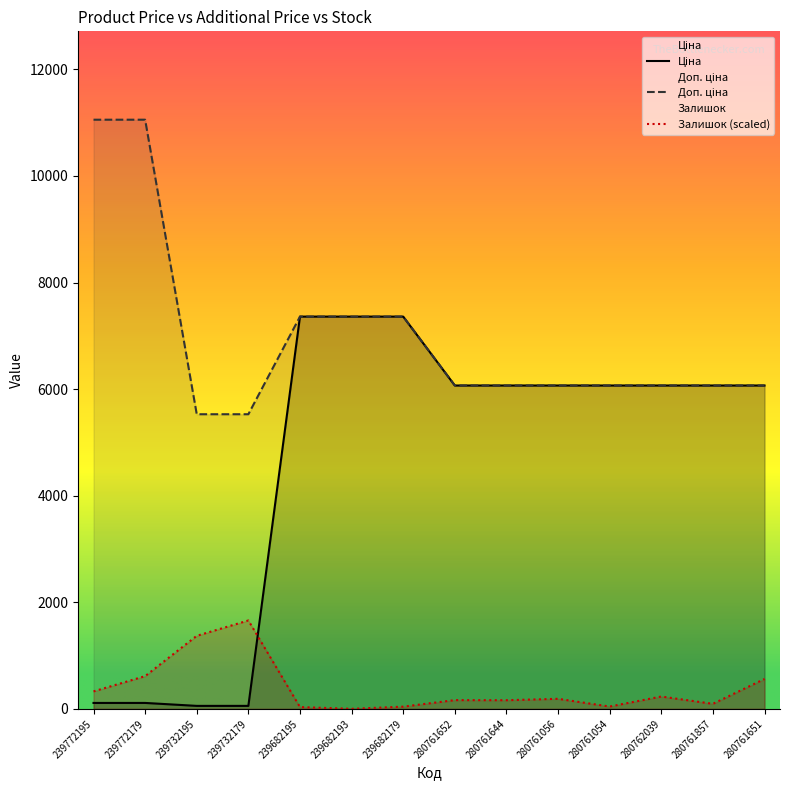

Between 239732195 and 280761857, which series saw the biggest shift?

Ціна